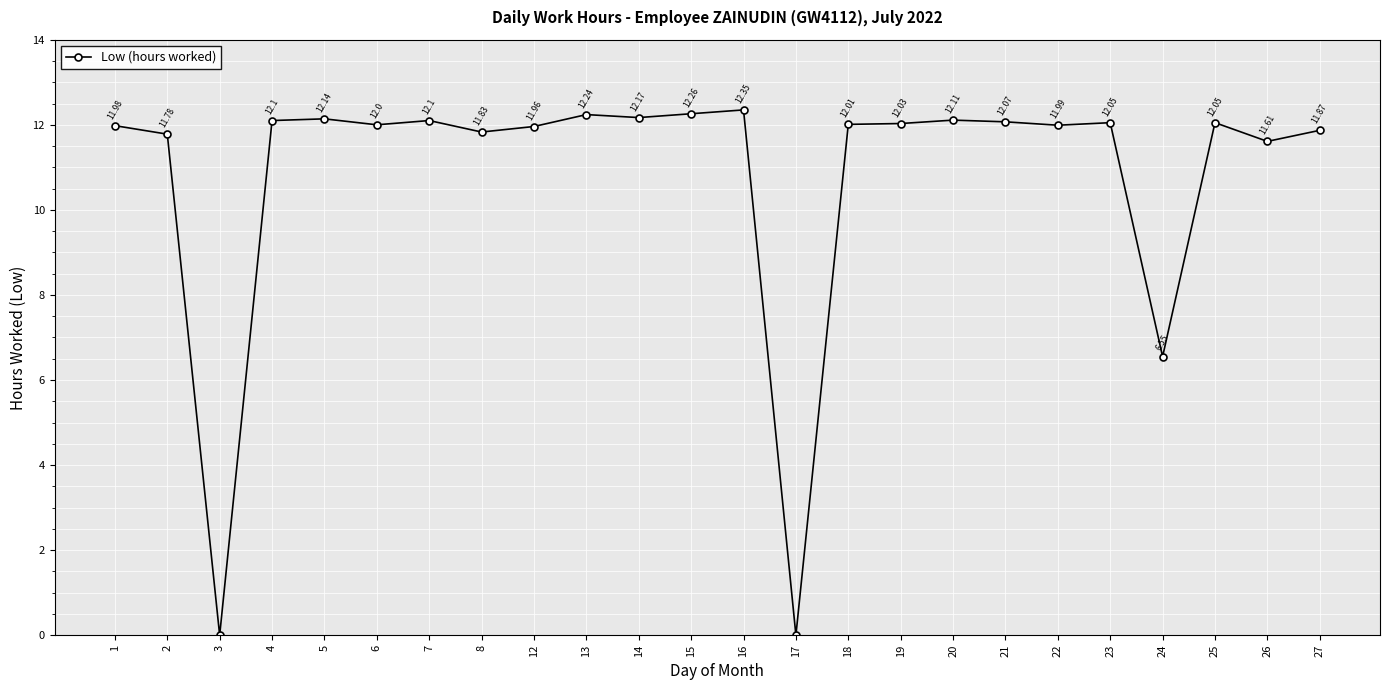

How many positive values are there?

22